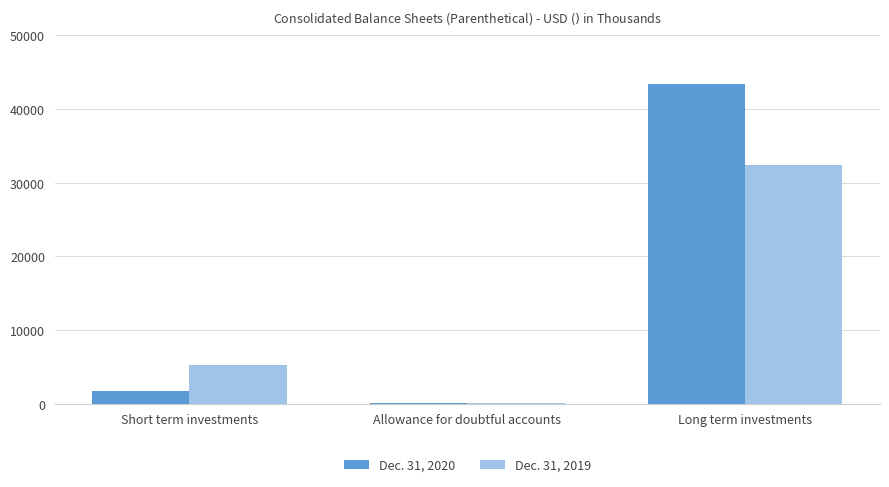

What is the total value across all series at Short term investments?

6932